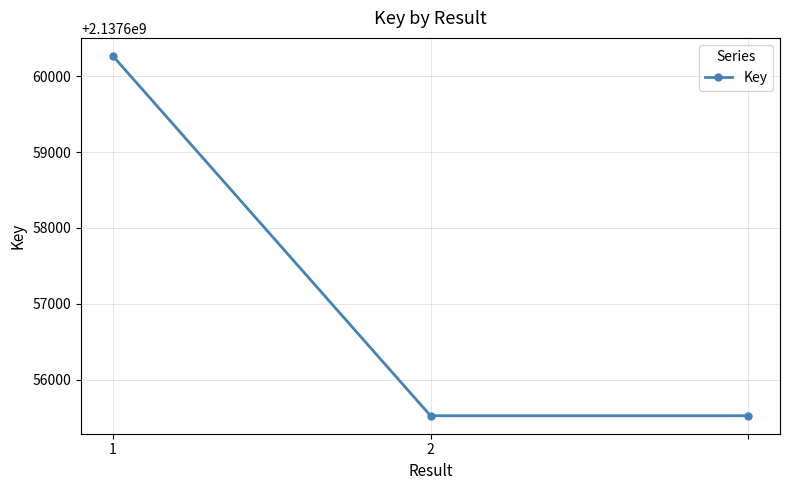

What is the value of the 3rd point from the left?

2137655526